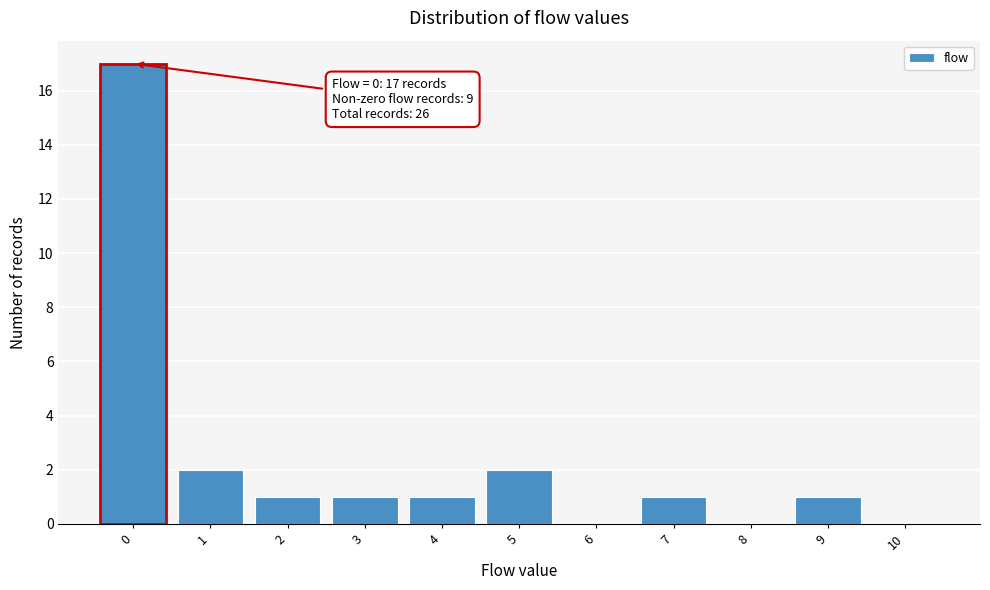

Reading left to right, extract all data points from this chart.

0=17	1=2	2=1	3=1	4=1	5=2	6=0	7=1	8=0	9=1	10=0